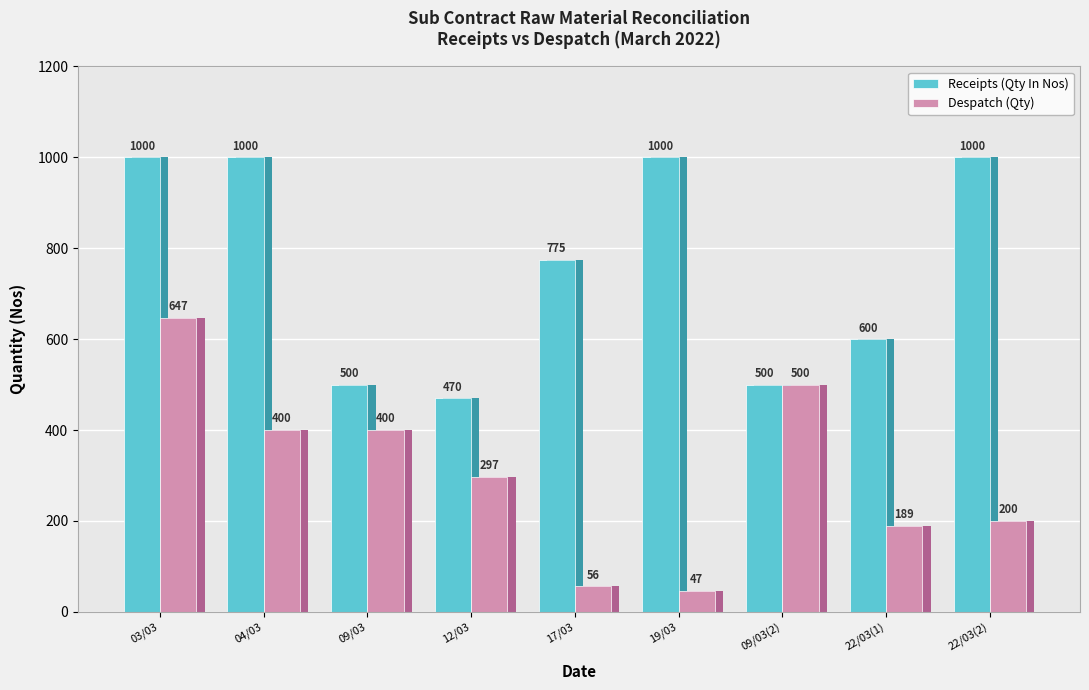

How many categories are shown in the chart?

9